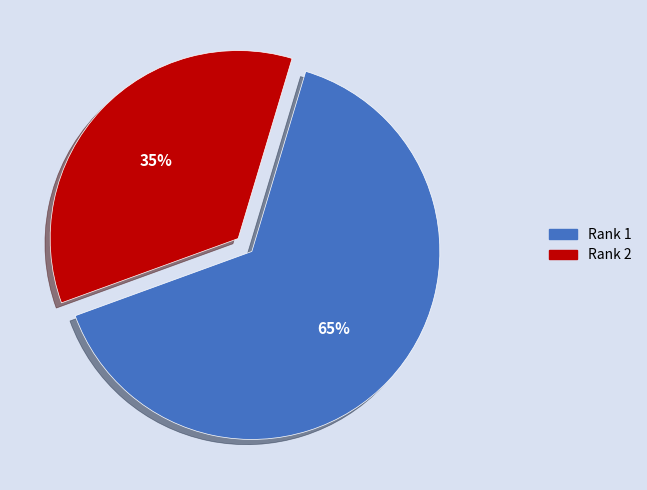

To the nearest percent, what is the average slice percentage?

50%